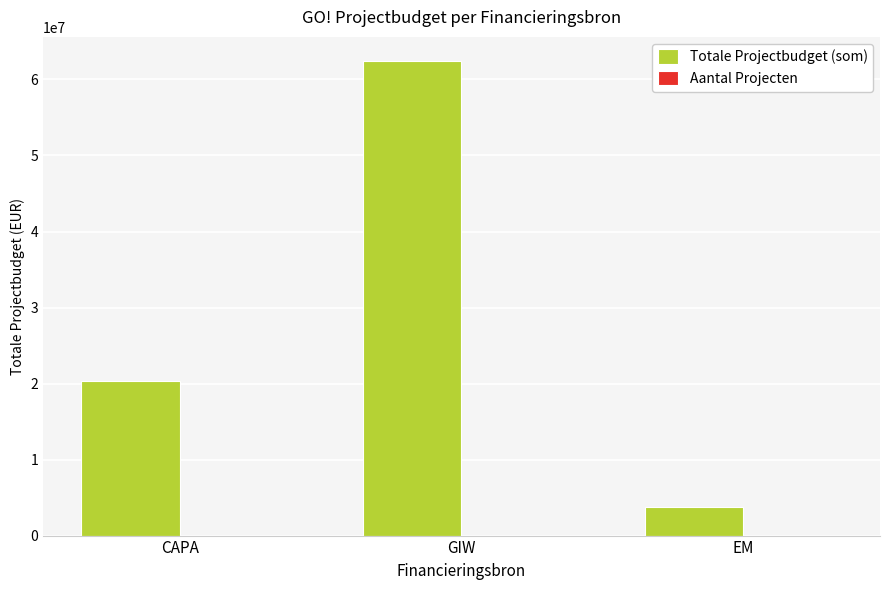

The value of Totale Projectbudget (som) at CAPA is 20326086. True or false?

True